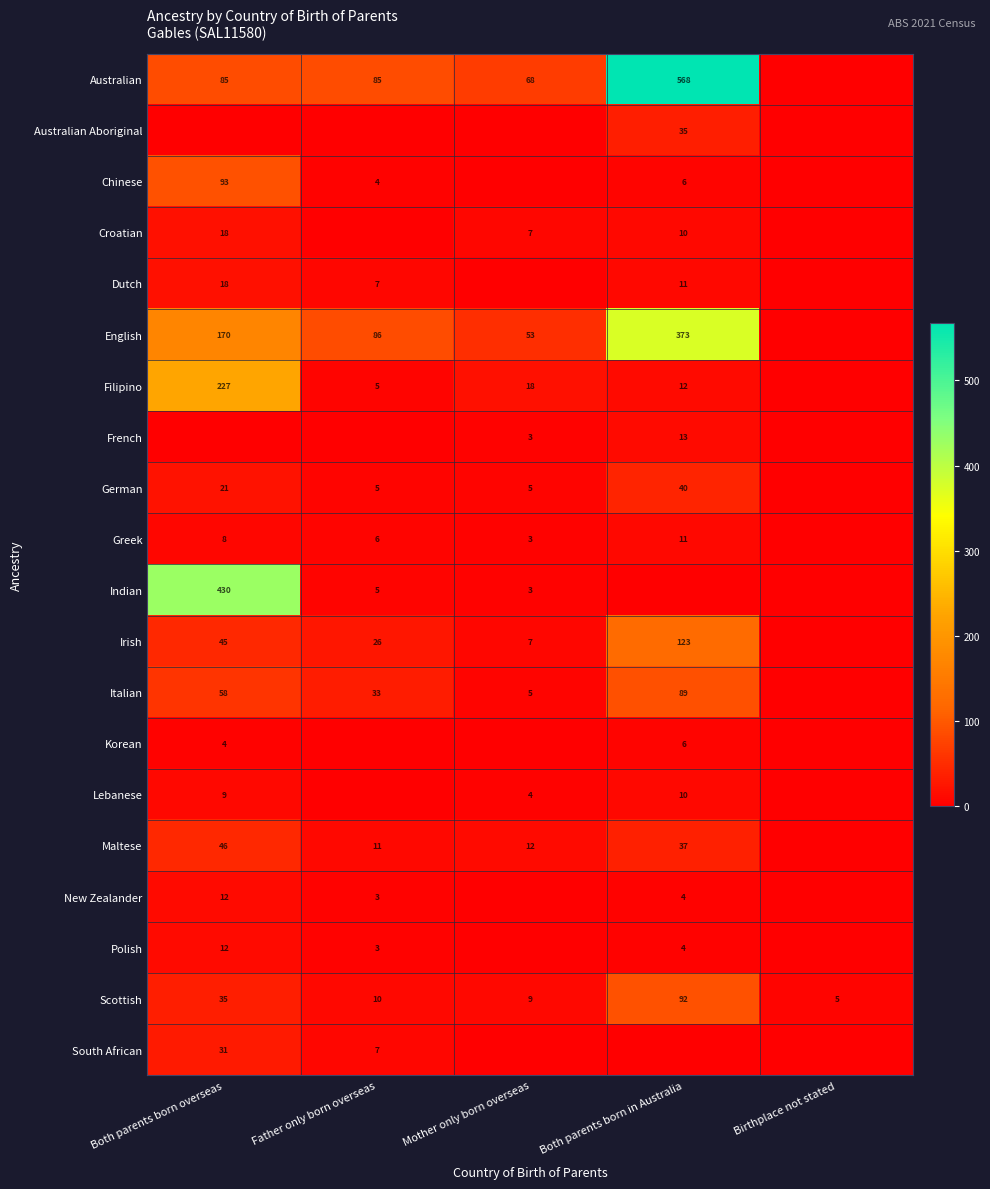

Where is Scottish nearest to the value 48?

Both parents born overseas